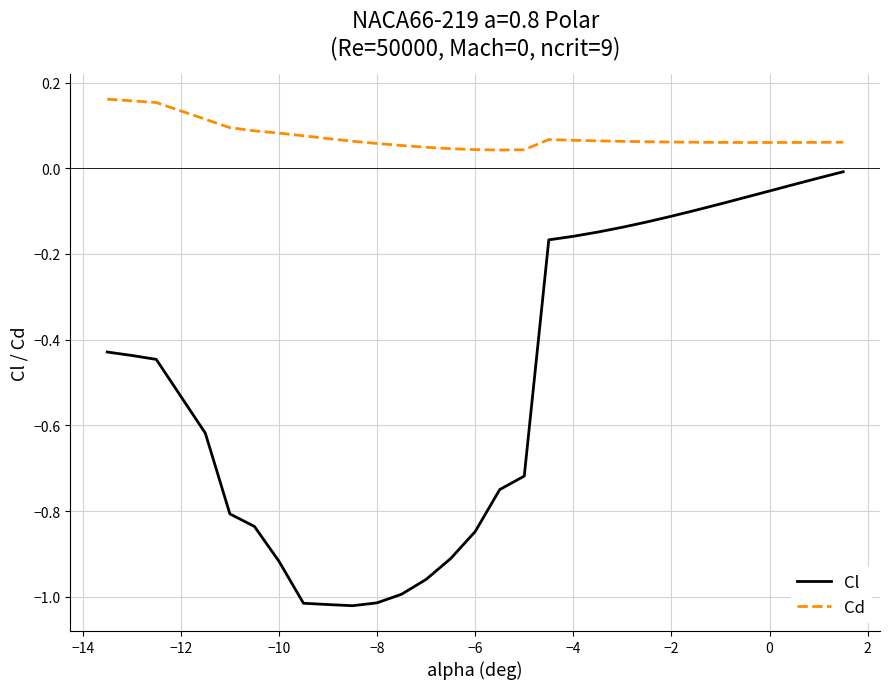

True or false: Cl and Cd cross at least once.

False